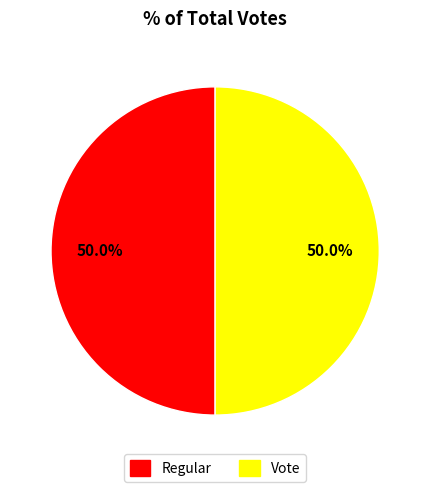

Do Vote and Regular together represent more than half of the pie?

Yes